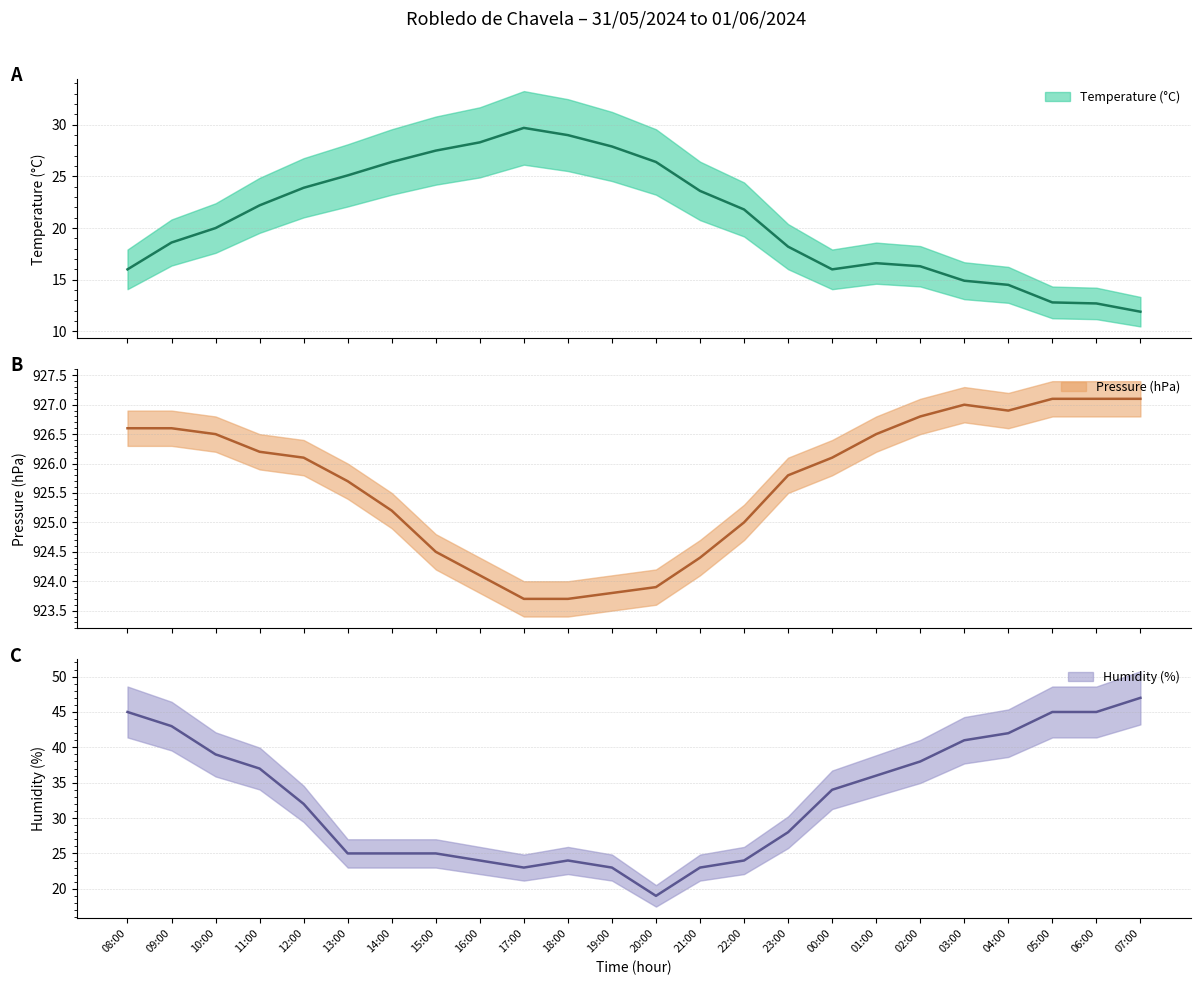

What position from the left is 10:00?

3